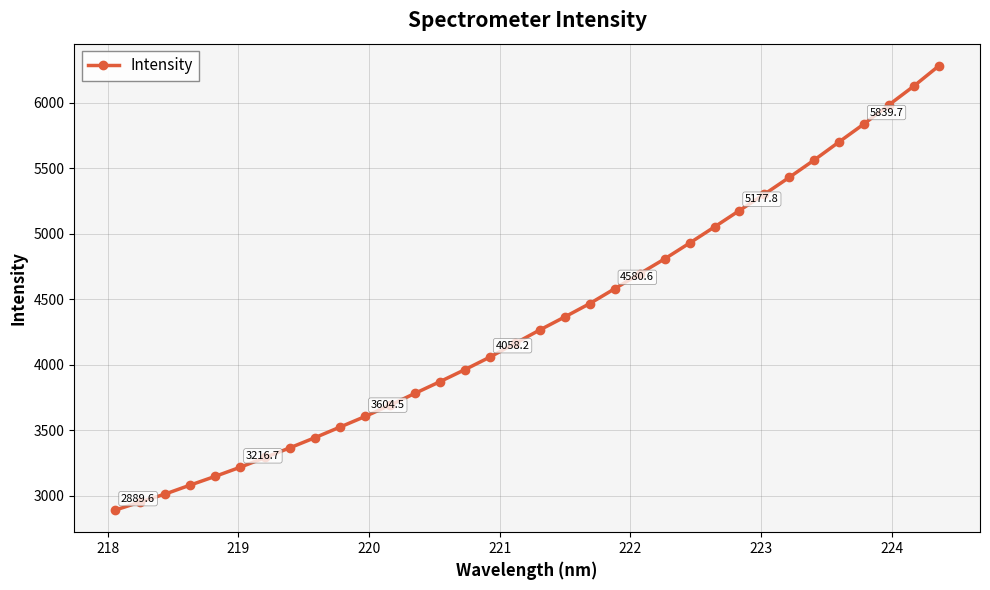

What is the minimum value shown in the chart?

2889.6